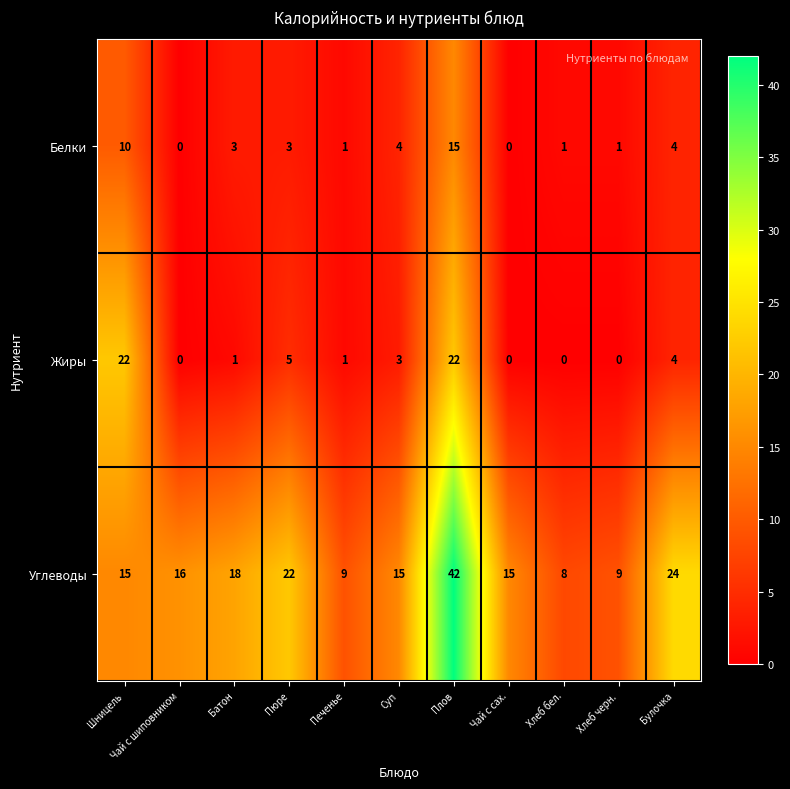

At which category is the sum across all series the highest?

Плов